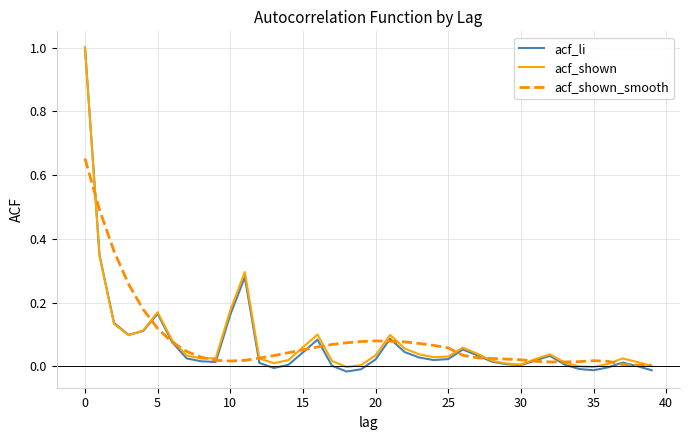

Which series has the widest spread of values?

acf_li